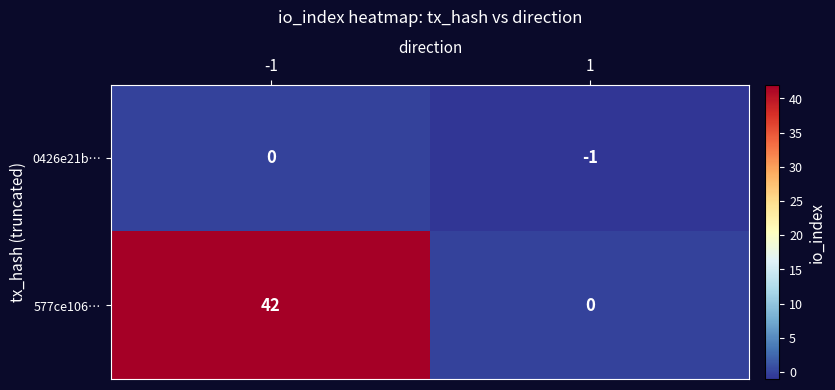

What value does the 577ce106… series have at -1, to the nearest 5?

40